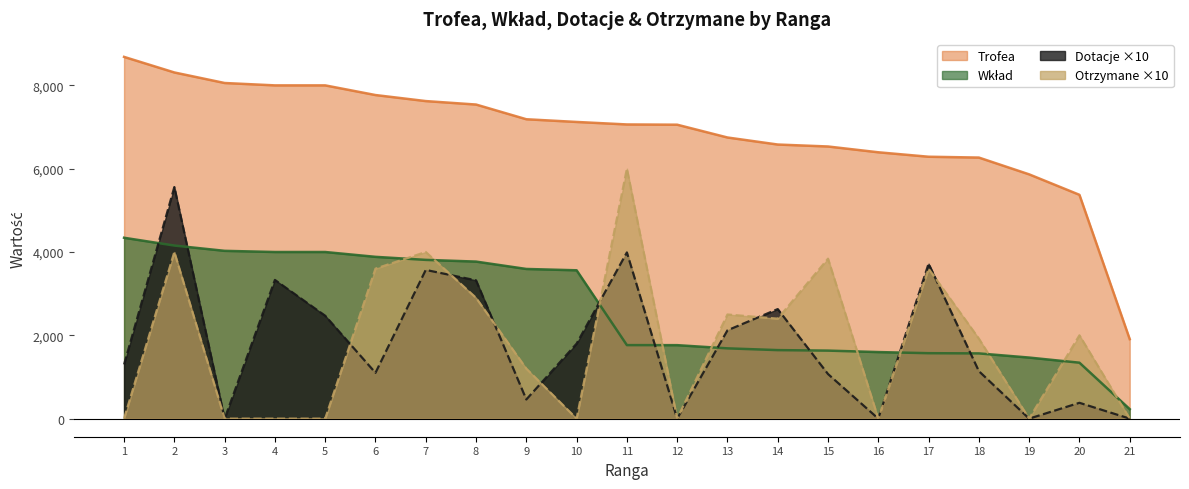

What is the spread (max minus min) of values at 14?

4935